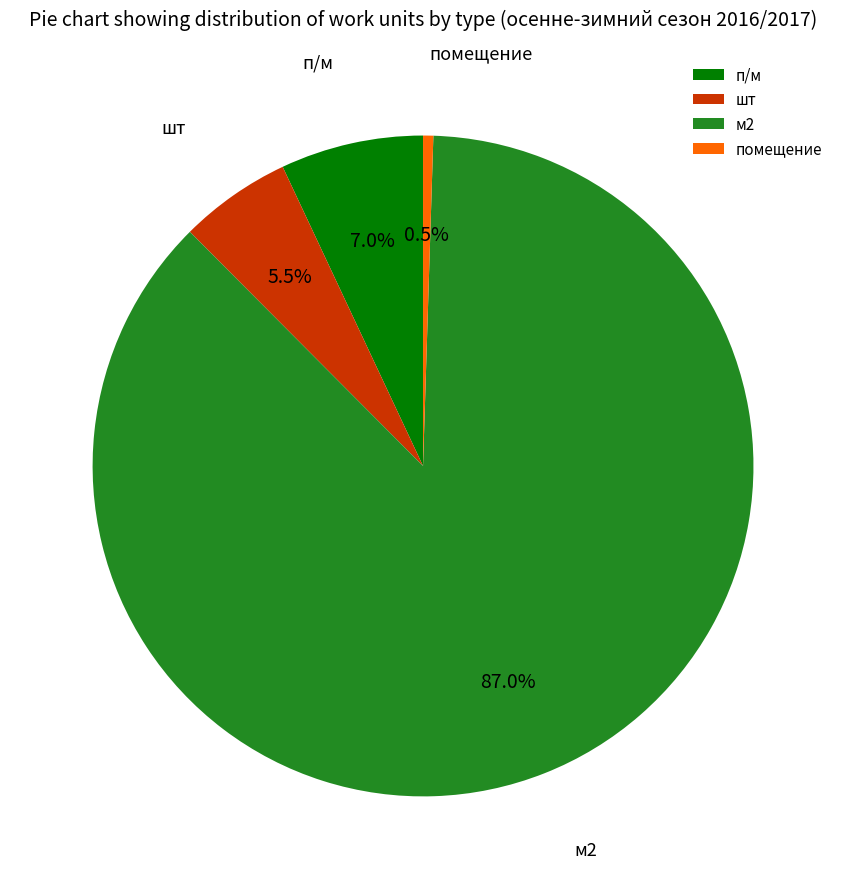

Between м2 and шт, which is larger?

м2